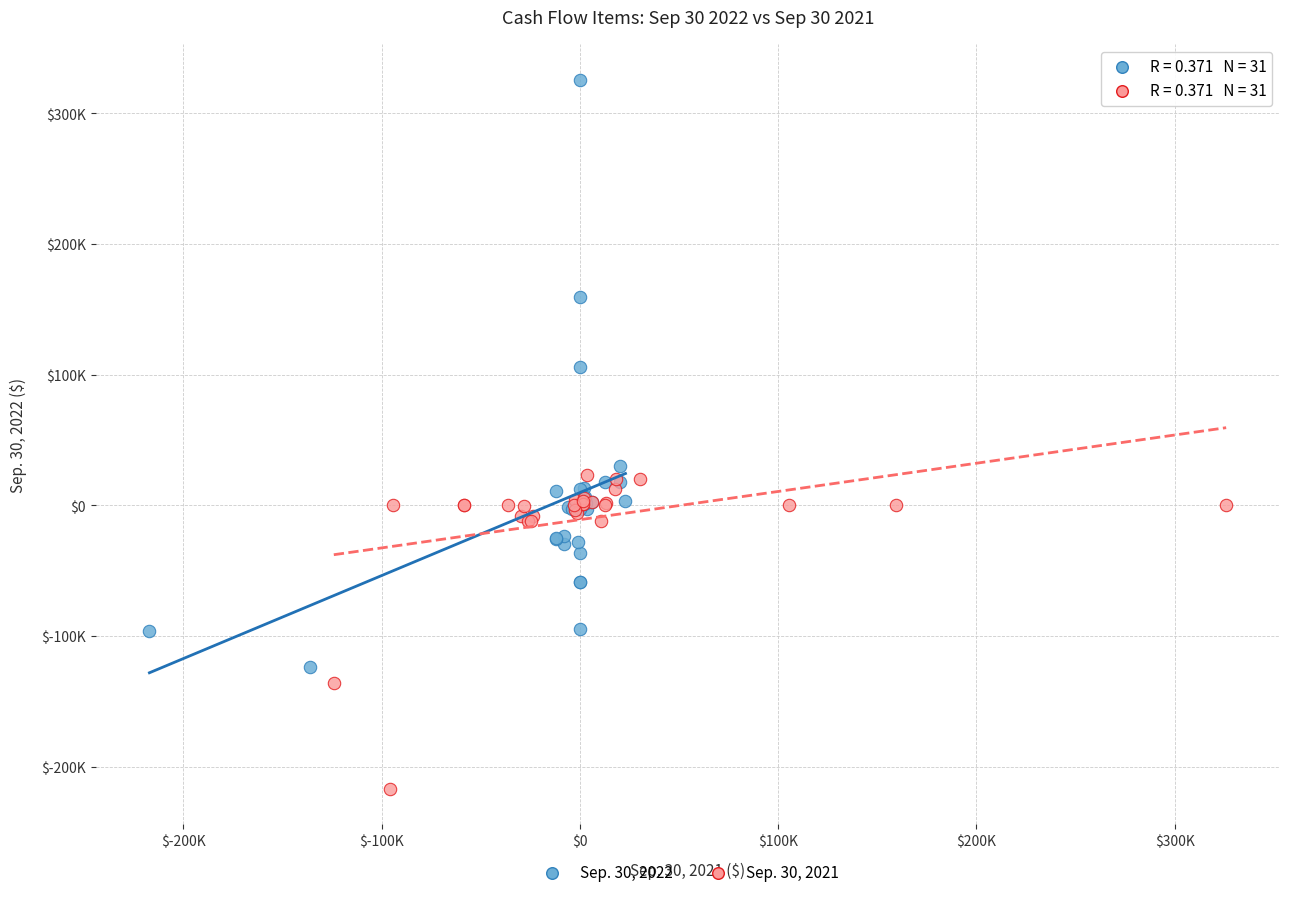

What are all the series names shown in the legend?

Sep. 30, 2022, Sep. 30, 2021